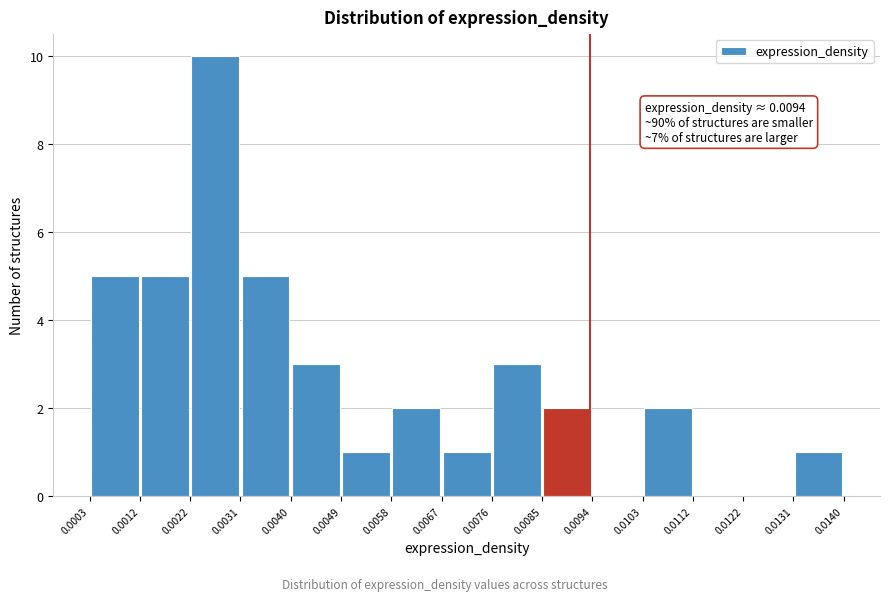

Over which range of the x-axis is the bar tallest?

0.0022 to 0.0031